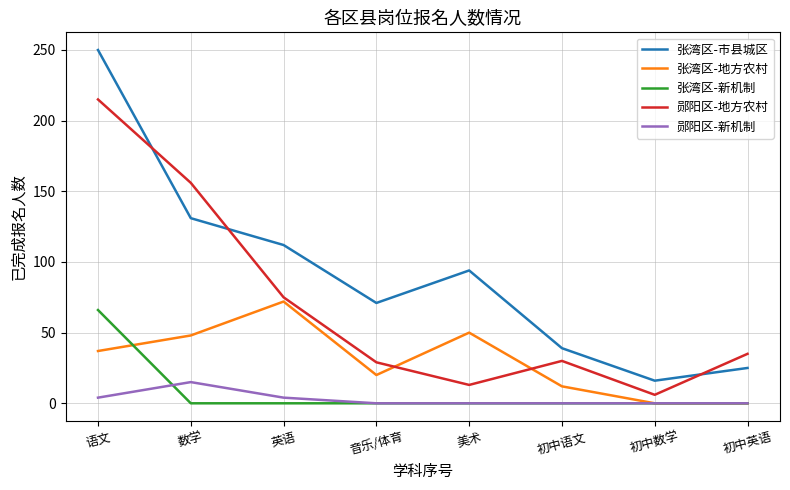

Which series ends up on top after the final intersection of 张湾区-地方农村 and 郧阳区-地方农村?

郧阳区-地方农村